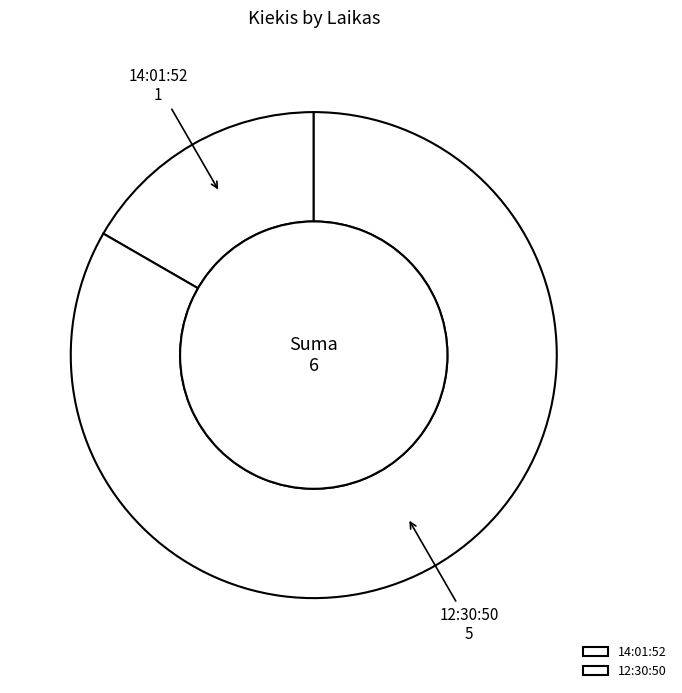

How many slices are in this pie chart?

2